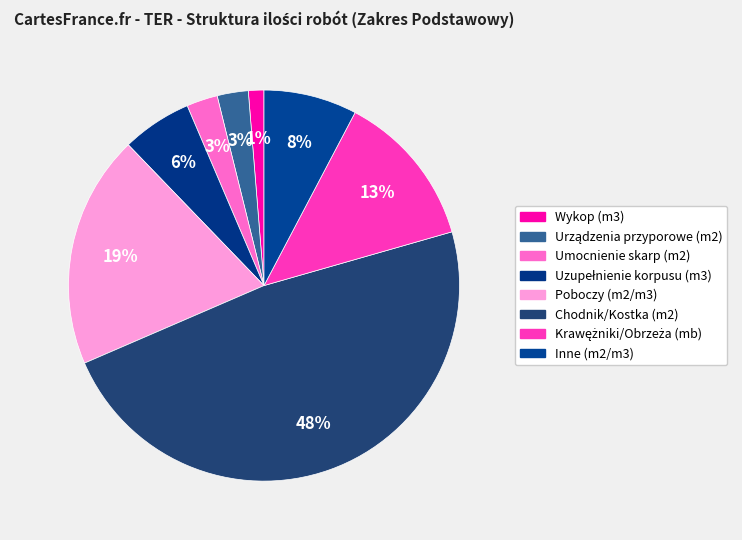

Count the number of slices in the pie.

8